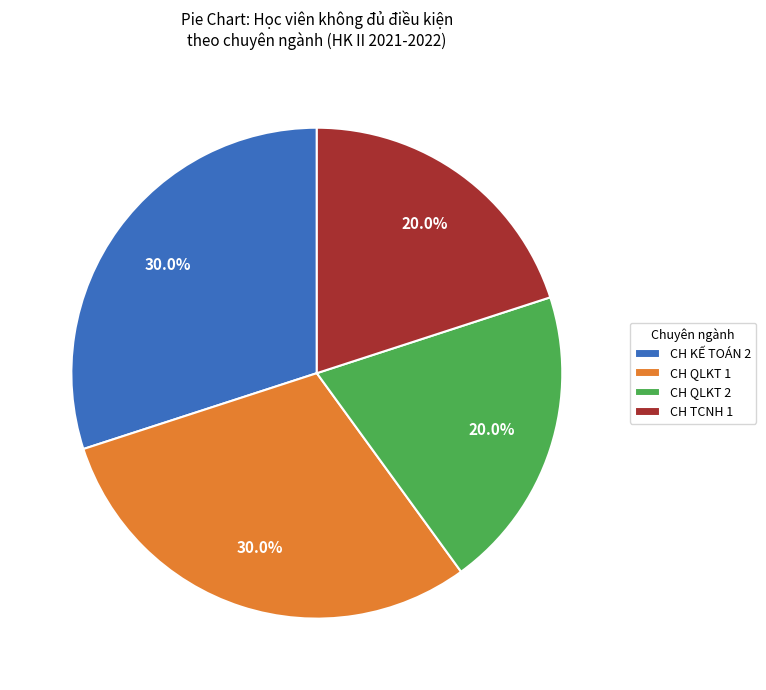

Approximately how many times larger is the value at CH TCNH 1 compared to CH QLKT 1?

0.7